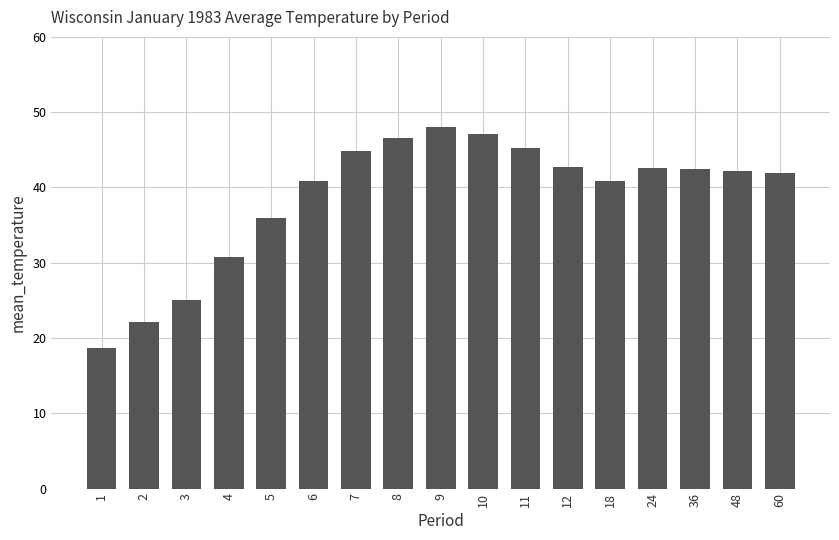

What is the ratio of the value at 60 to the value at 9?

0.9